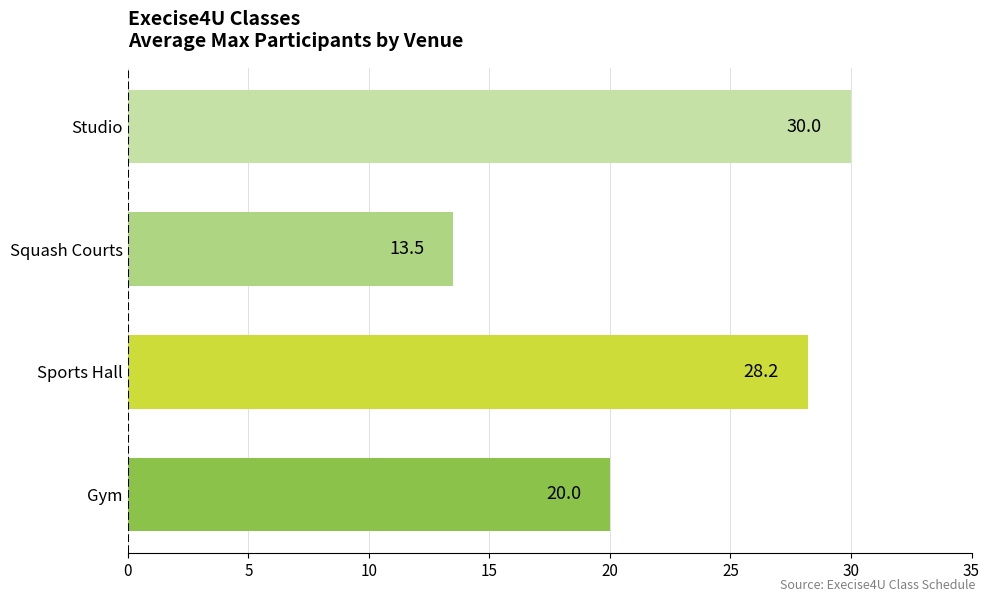

Reading top to bottom, extract all data points from this chart.

Studio=30.0	Squash Courts=13.5	Sports Hall=28.2	Gym=20.0